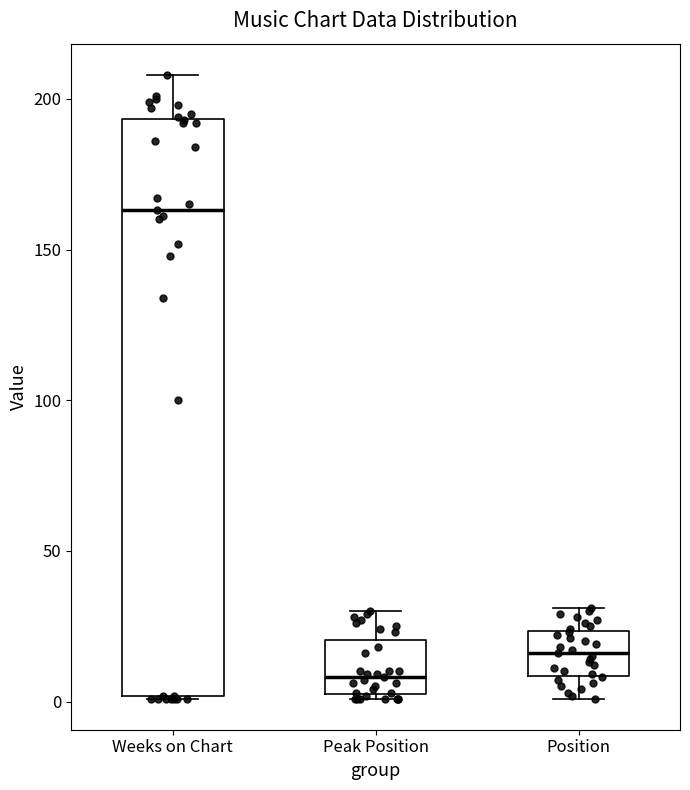

Reading left to right, read every box against the y-axis: the position of its median line, the range the box covers, and the ends of its whiskers. The values are not printed on the chart, so give them approximately, as read against the axis.

Weeks on Chart: median 165, box 0 to 195, whiskers 0 to 210
Peak Position: median 10, box 5 to 20, whiskers 0 to 30
Position: median 15, box 10 to 25, whiskers 0 to 30